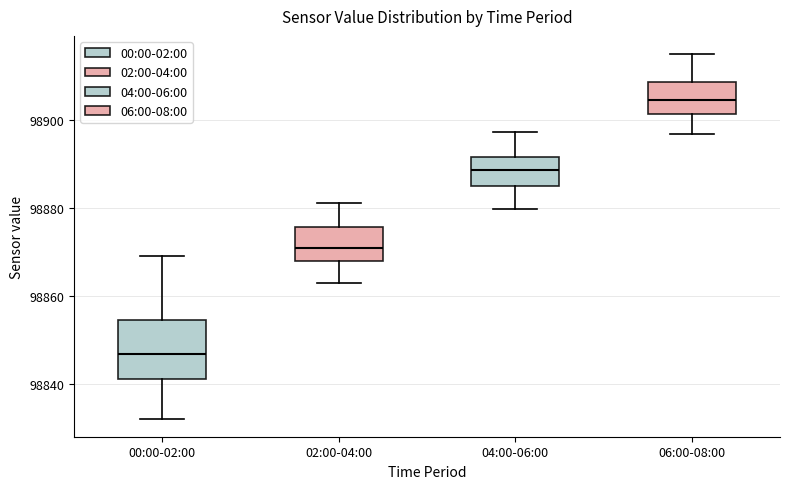

Which box's median line is the highest?

06:00-08:00